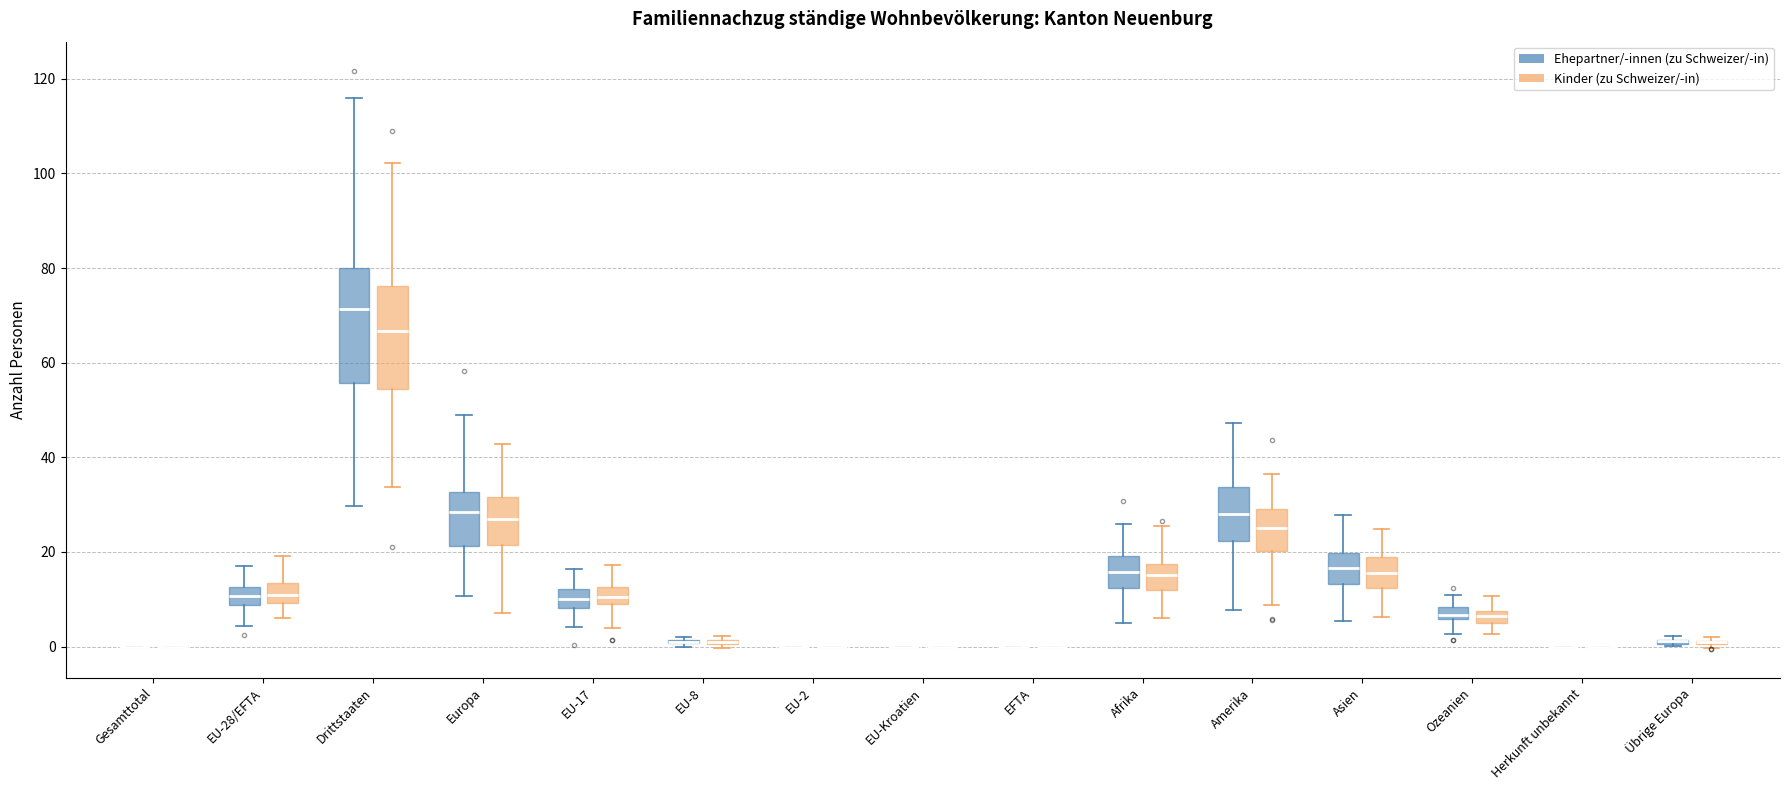

Where does the median line of the box for Europa (Ehepartner/-innen (zu Schweizer/-in)) sit on the y-axis? The values are not printed on the chart, so give them approximately, as read against the axis.

28